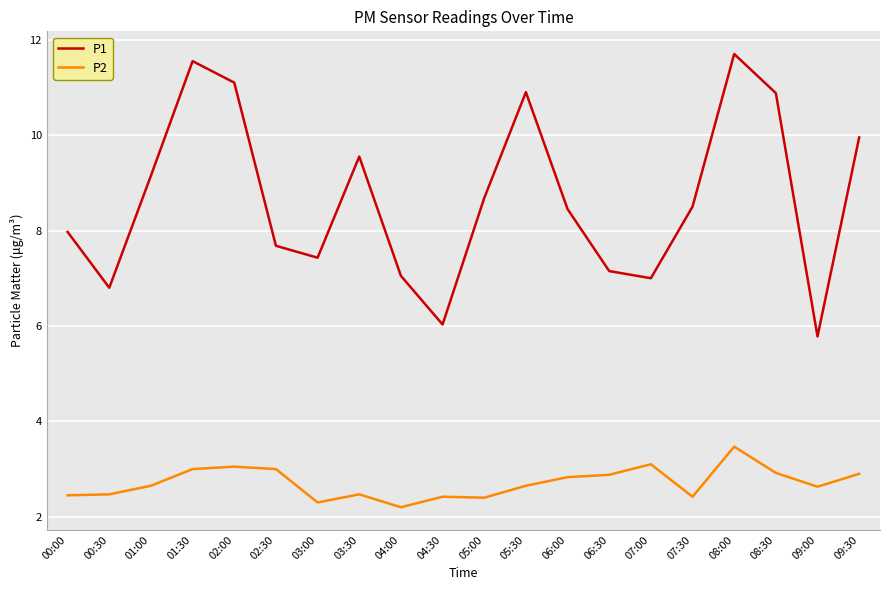

What is the spread (max minus min) of values at 03:00?

5.1